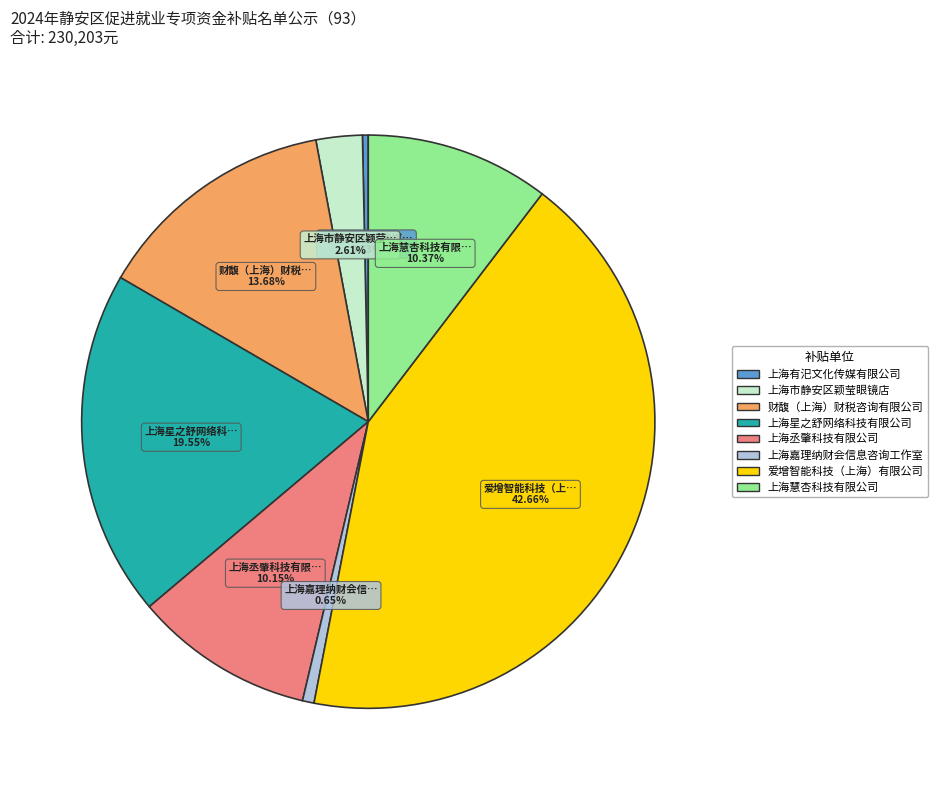

Does 财馥（上海）财税咨询有限公司 represent more than half of the total?

No